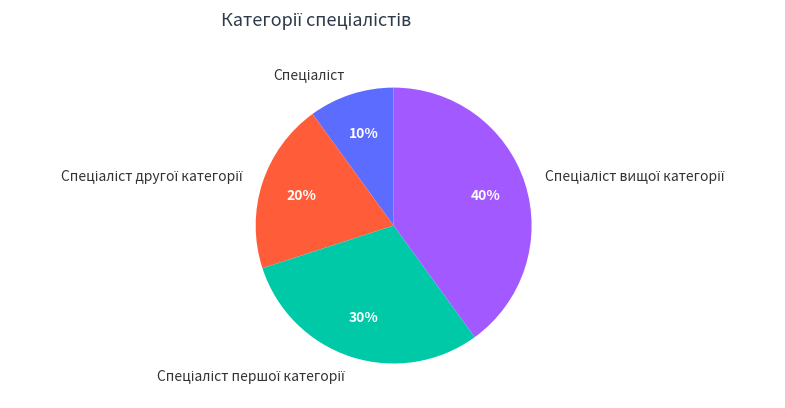

To the nearest percent, what is the average slice percentage?

25%